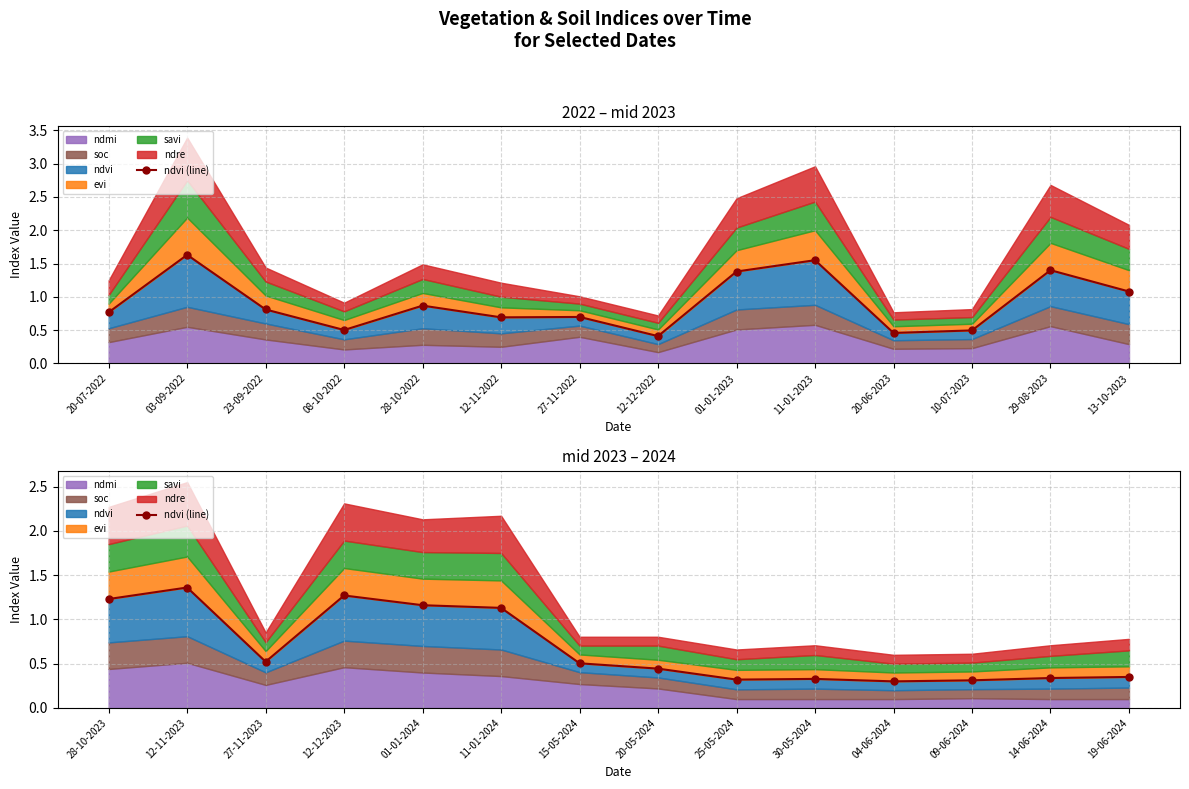

What is the label of the 8th point from the left?

20-05-2024